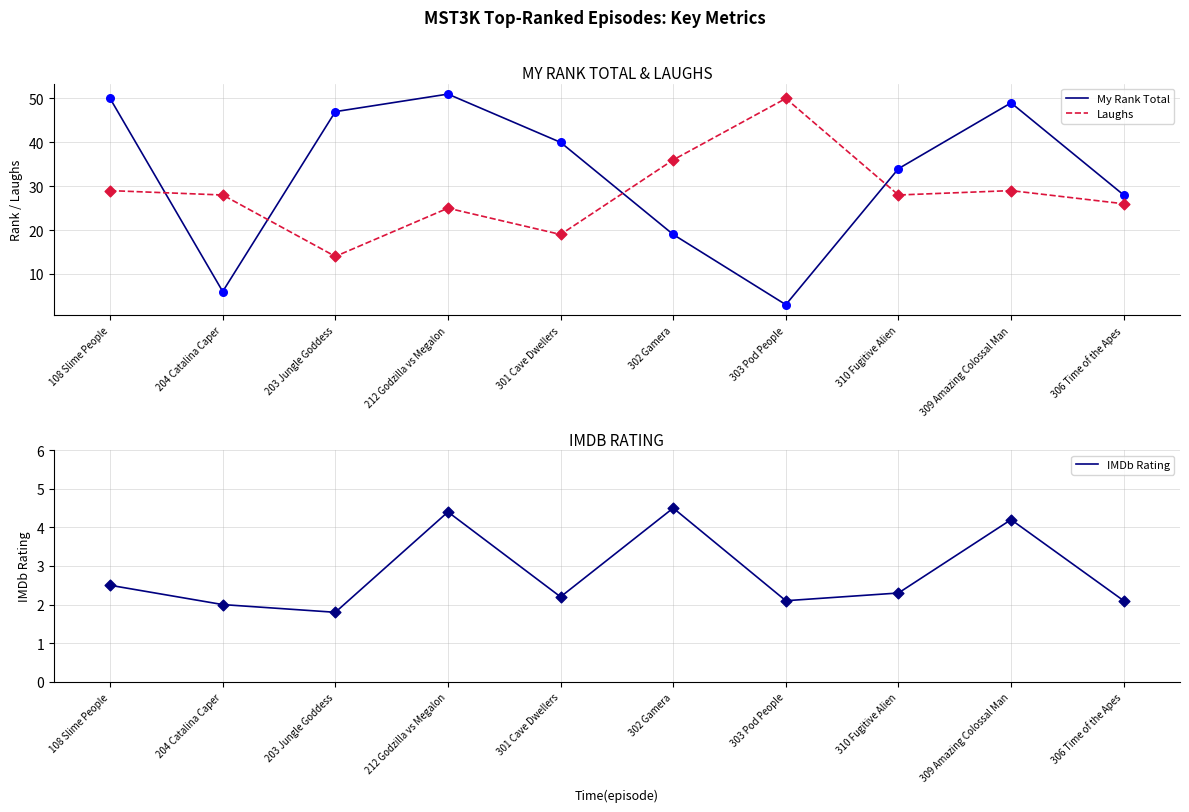

At how many categories does at least one series exceed 5?

10